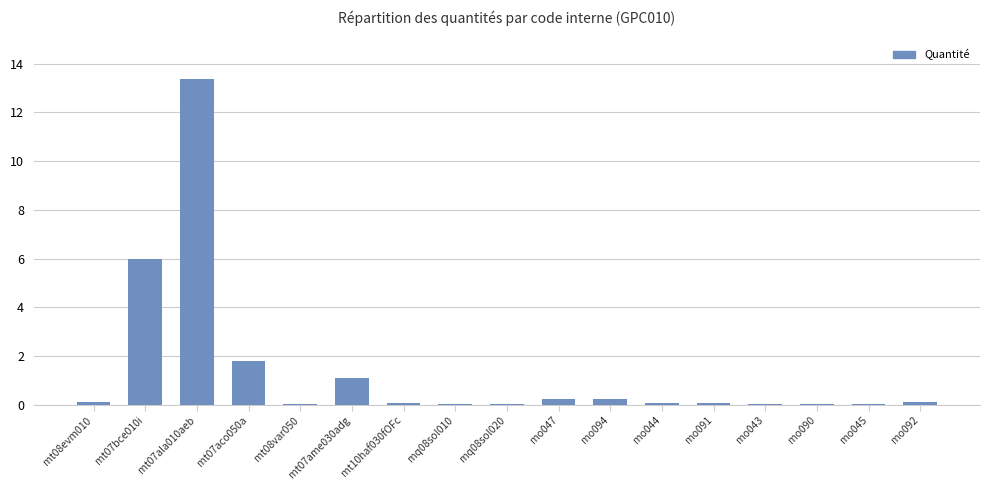

What is the sum of all values?

23.2